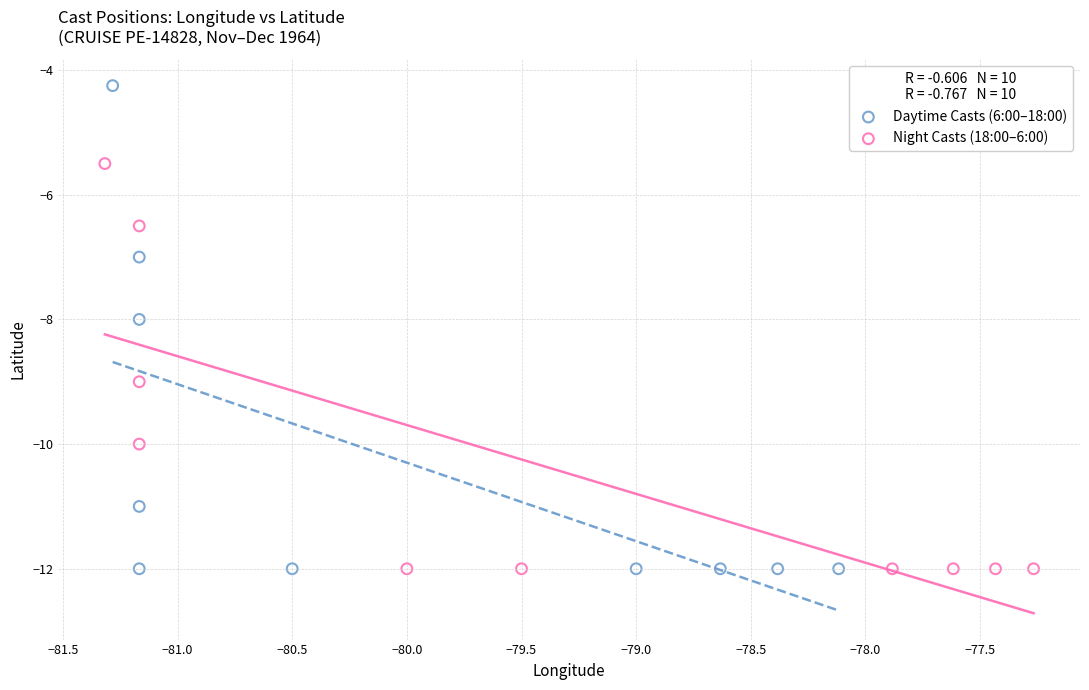

Which series reaches the maximum Y coordinate?

Daytime Casts (6:00–18:00)